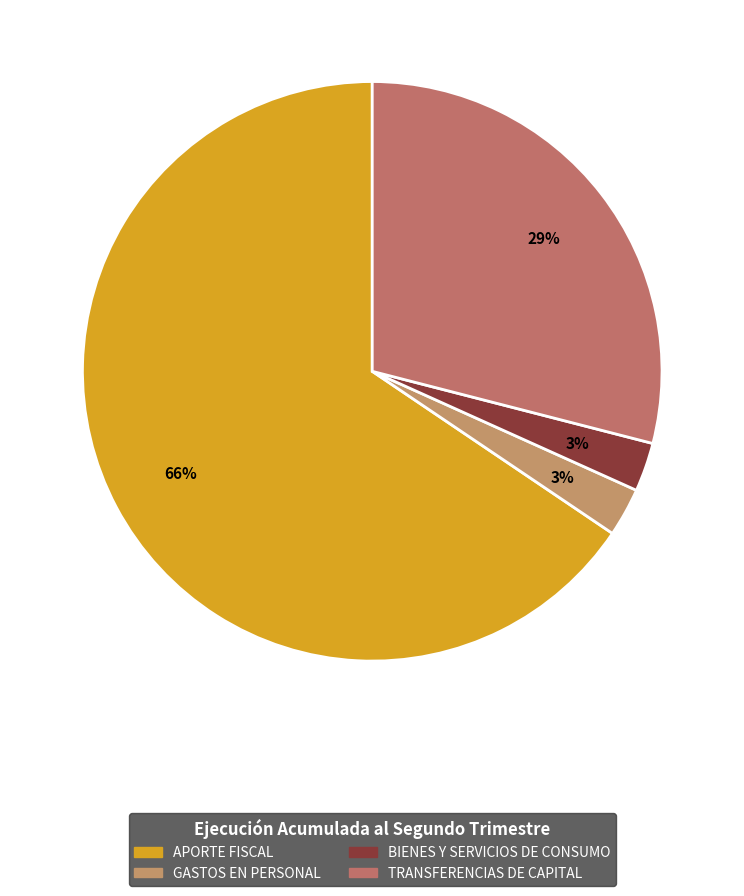

Count the number of slices in the pie.

4